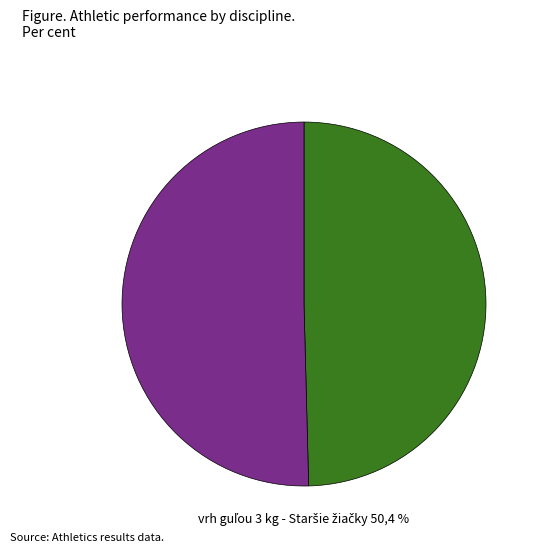

True or false: vrh guľou 3 kg - Dorastenky accounts for 41% of the total.

False